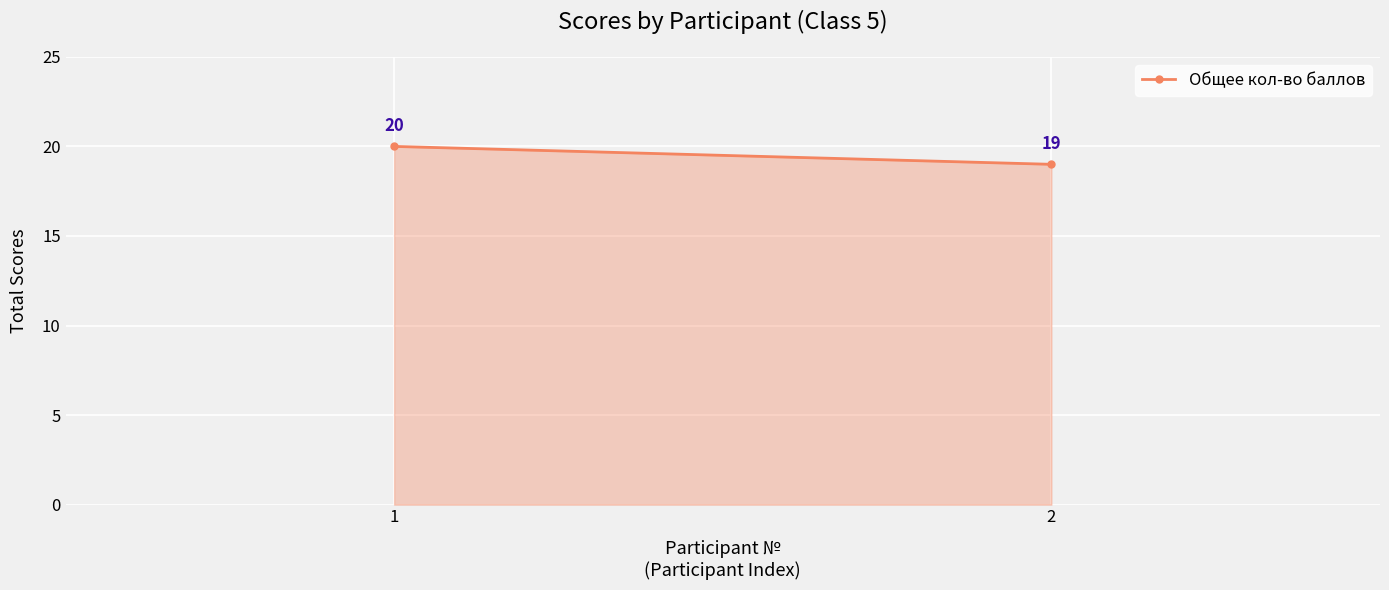

List the labels in order of value, largest first.

1, 2